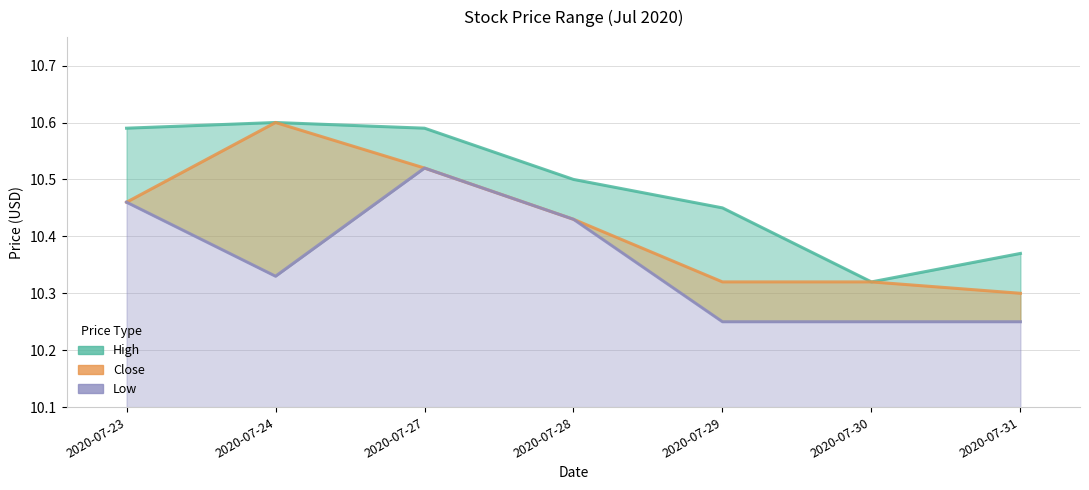

At which label does Low reach its minimum?

2020-07-29